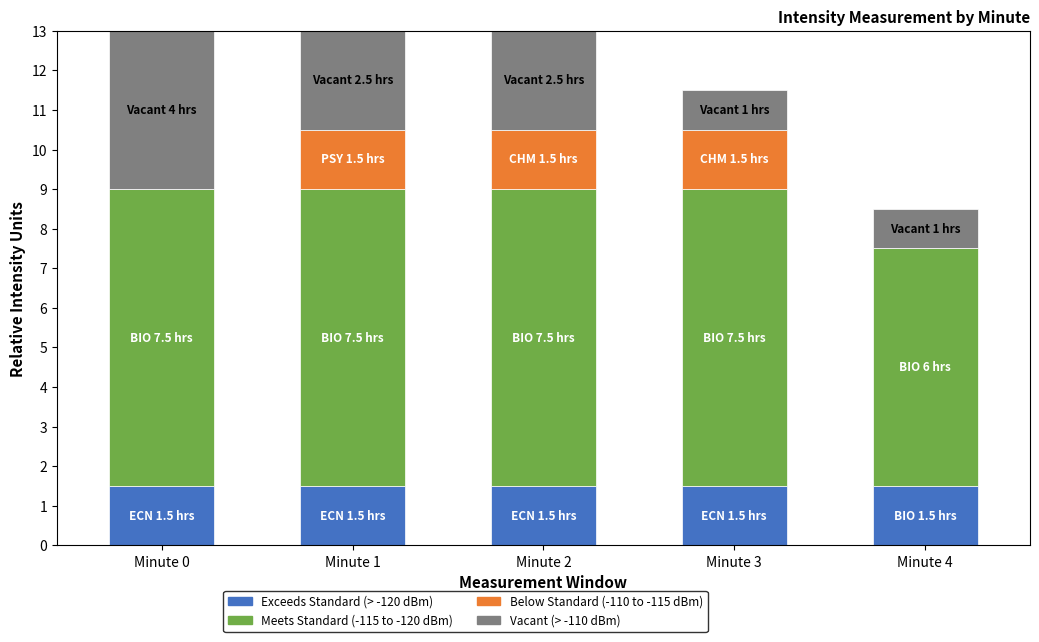

Reading left to right, list the values for the Exceeds Standard (> -120 dBm) series.

Minute 0=1.5	Minute 1=1.5	Minute 2=1.5	Minute 3=1.5	Minute 4=1.5